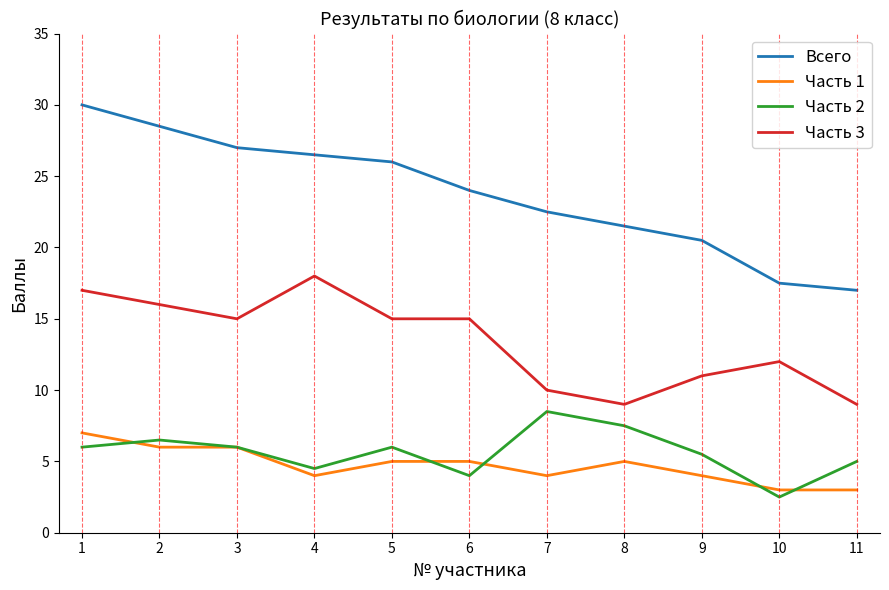

How many categories are shown in the chart?

11